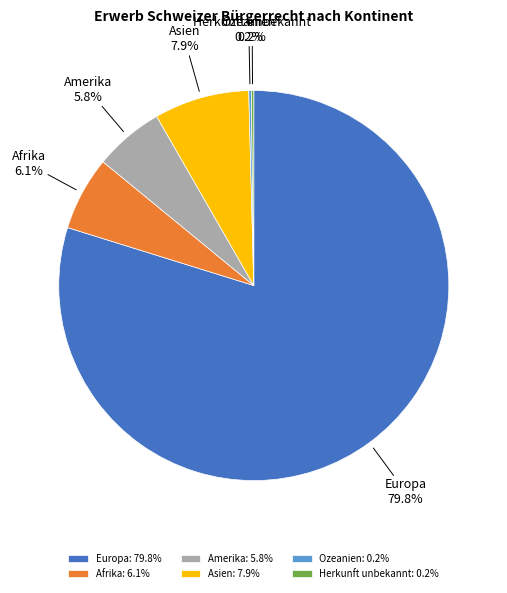

Between Asien and Amerika, which is larger?

Asien